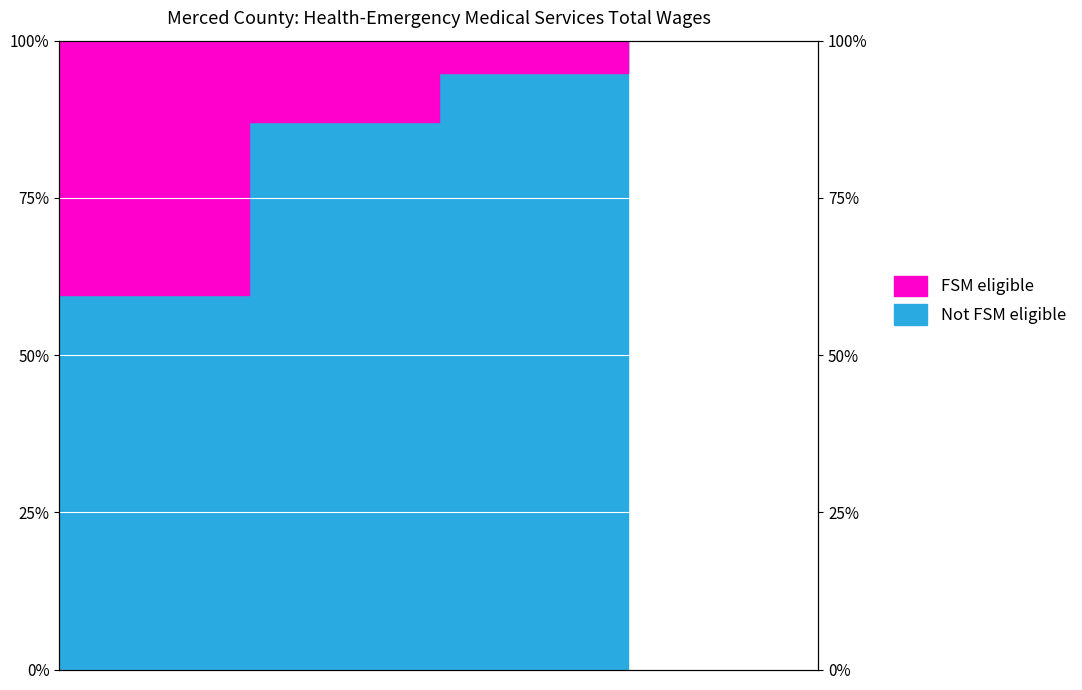

What is the value of the 4th point from the left?

1.0